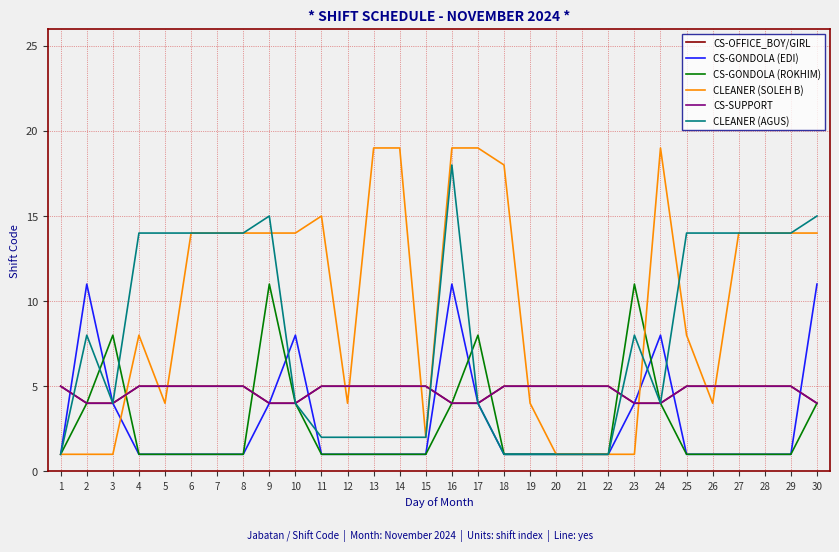

What is the value of the CS-GONDOLA (EDI) point at the 28th from the left?

1